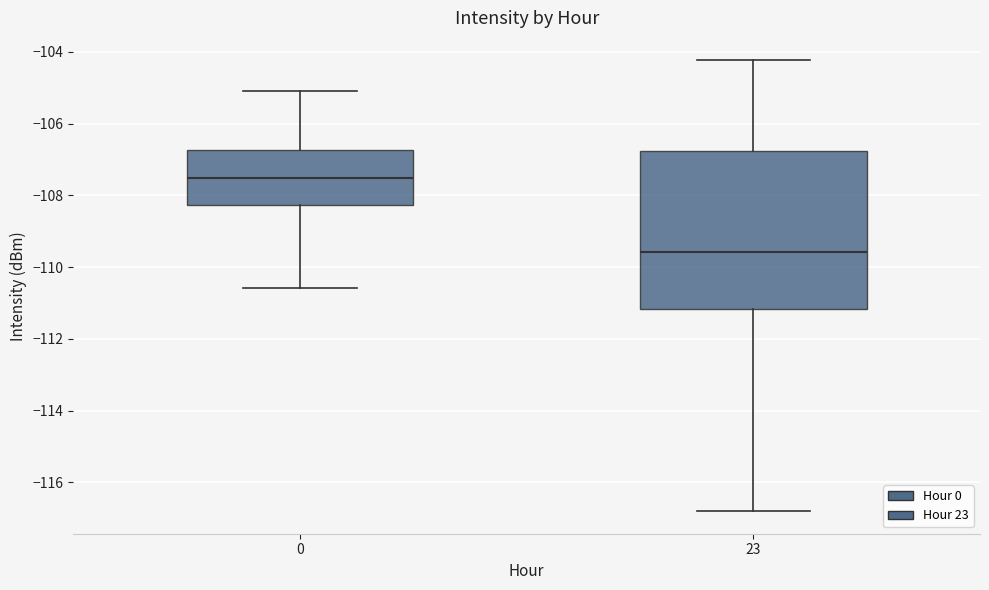

Comparing the boxes themselves (not the whiskers), which one is the tallest?

23